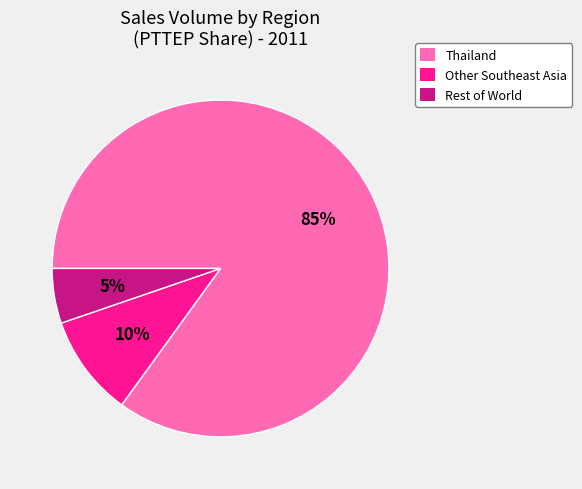

Is it true that Other Southeast Asia is 16% of the pie?

False